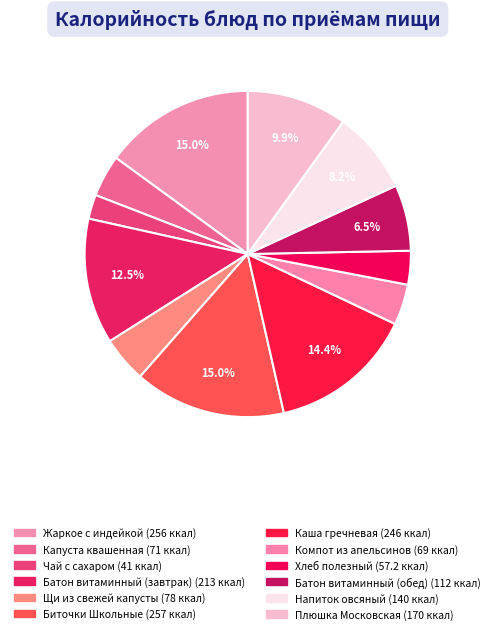

To the nearest percent, what portion does Чай с сахаром represent?

2%